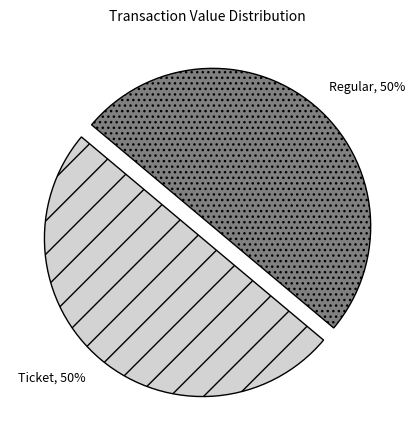

Is the sum of Regular and Ticket greater than half?

Yes